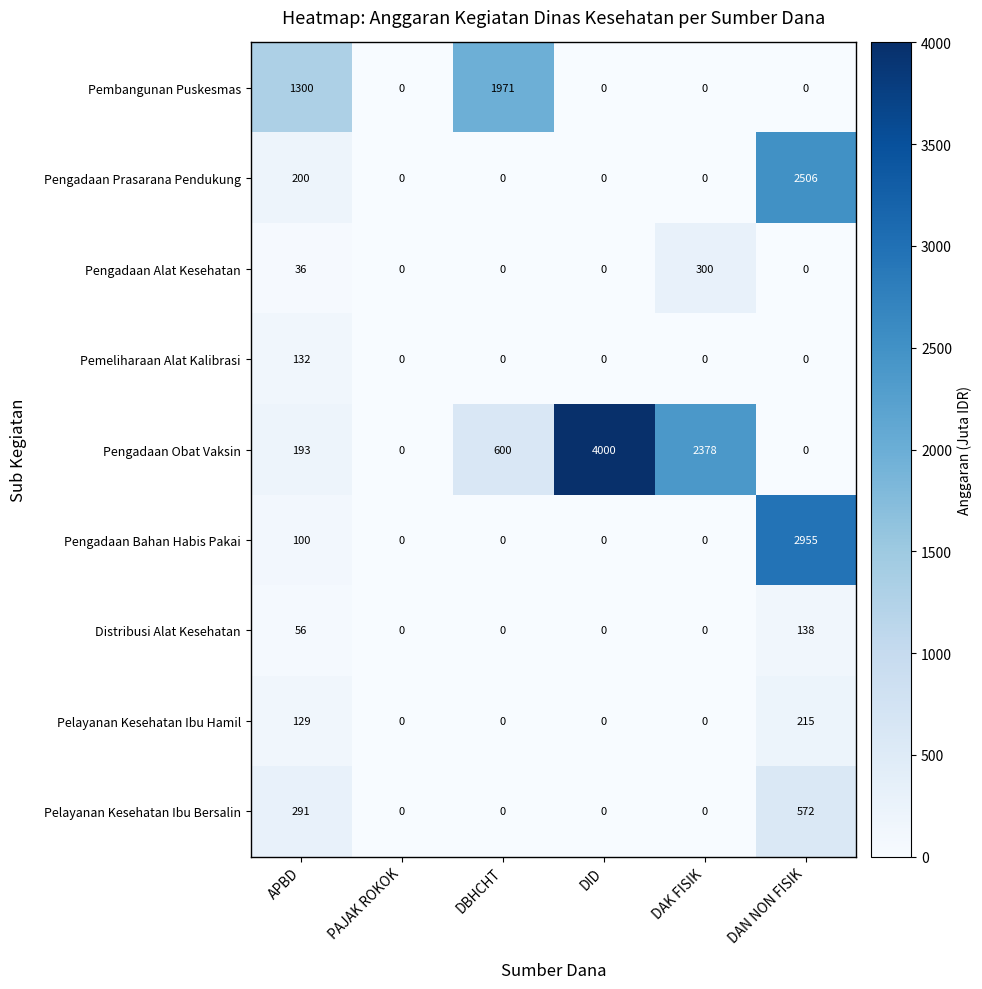

How many Pelayanan Kesehatan Ibu Hamil values are between 0 and 129?

5